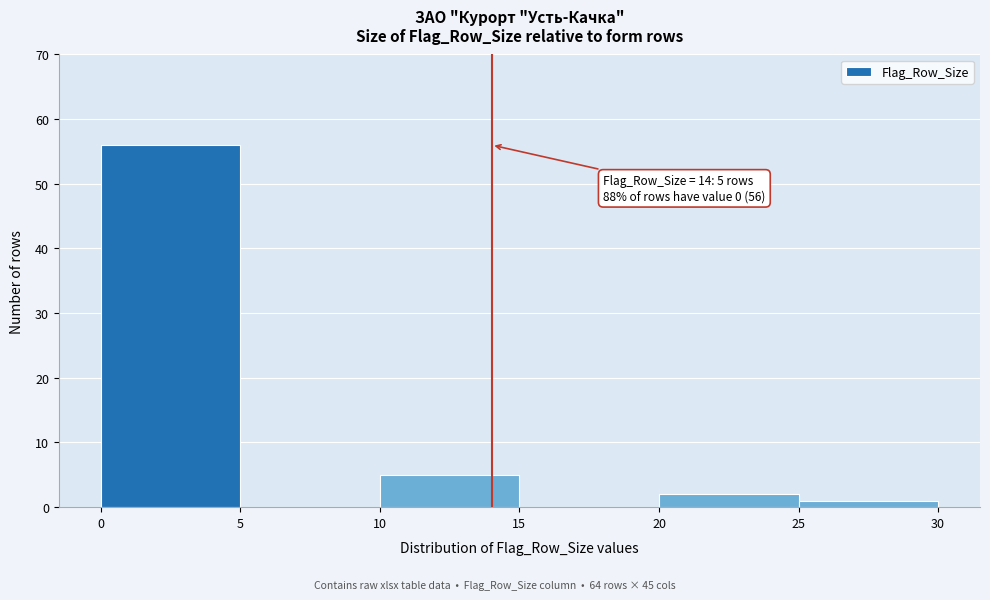

Over which range of the x-axis is the bar tallest?

0 to 5